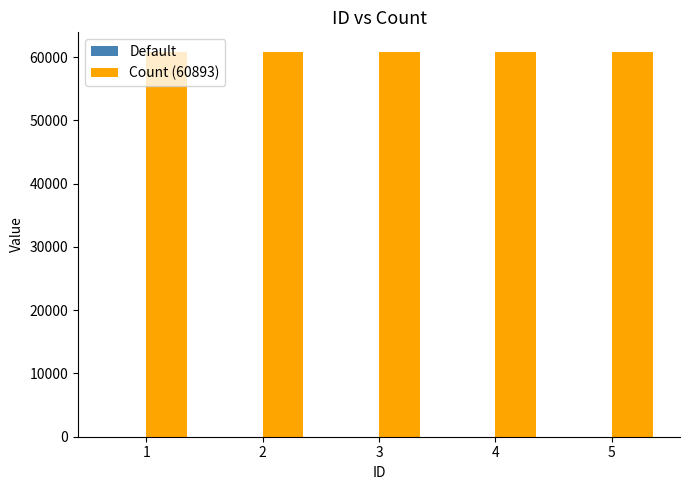

What is the greatest value displayed?

60893